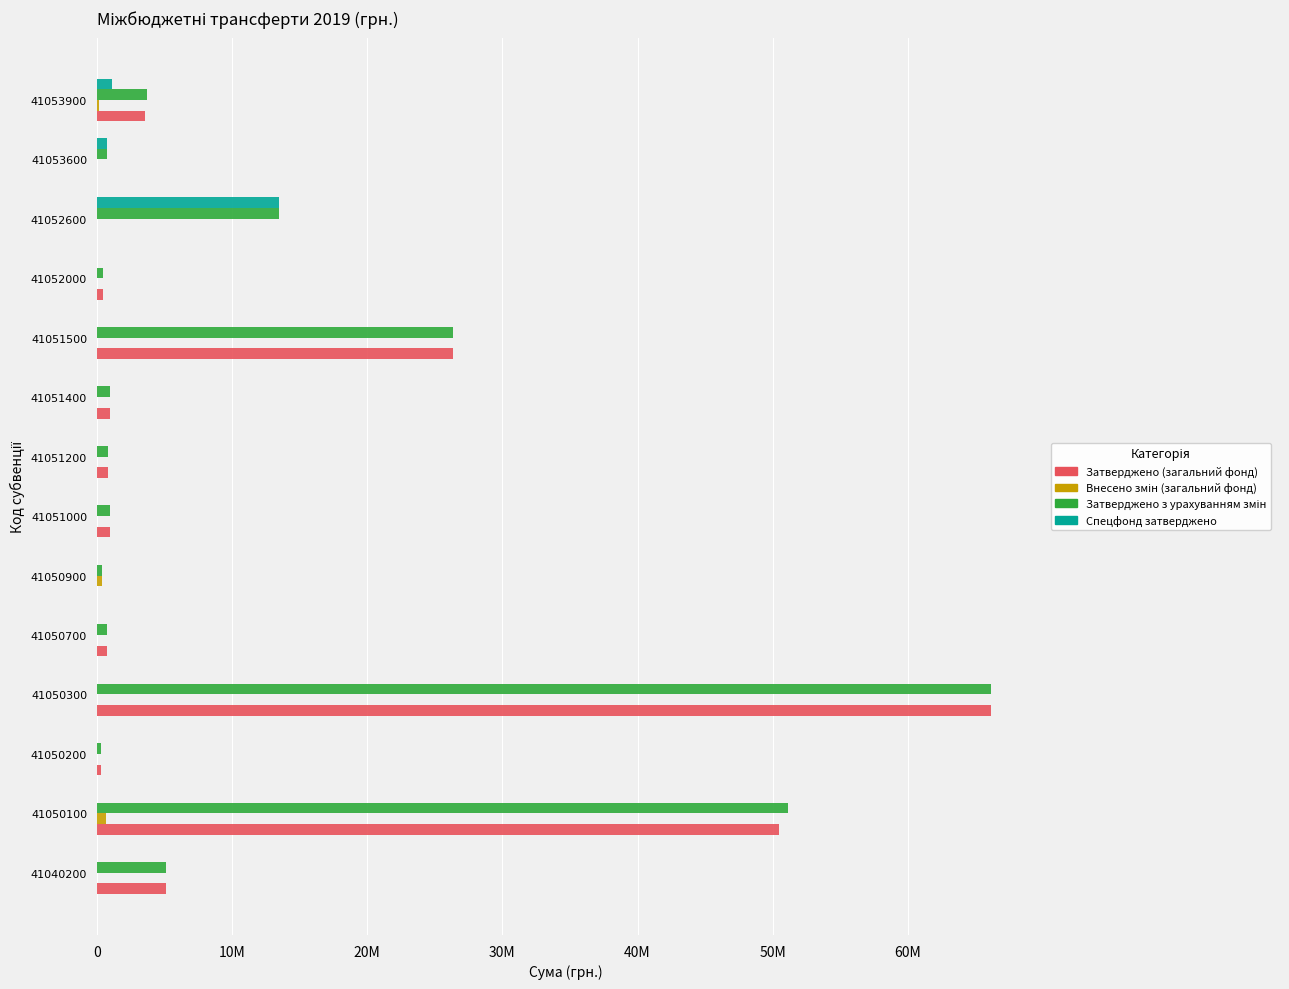

Reading right to left, list all the values displayed in this chart.

Затверджено (загальний фонд): 3587722	0	0	476370	26315780	957153	801278	978720	0	717900	66155500	297300	50445395	5132697
Внесено змін (загальний фонд): 130248	0	0	0	0	0	0	0	344596	0	0	0	700000	0
Затверджено з урахуванням змін: 3717970	720000	13465900	476370	26315780	957153	801278	978720	344596	717900	66155500	297300	51145395	5132697
Спецфонд затверджено: 1142000	720000	13465900	0	0	0	0	0	0	0	0	0	0	0